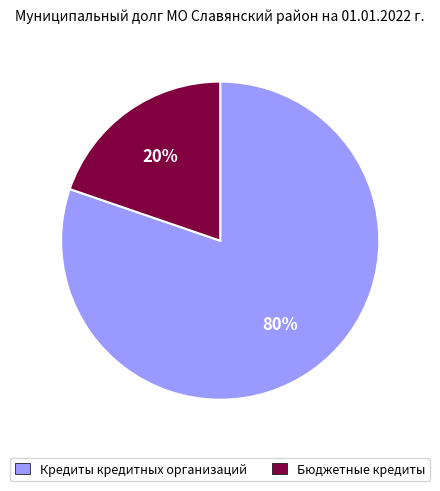

What percentage is the Бюджетные кредиты slice, to the nearest percent?

20%